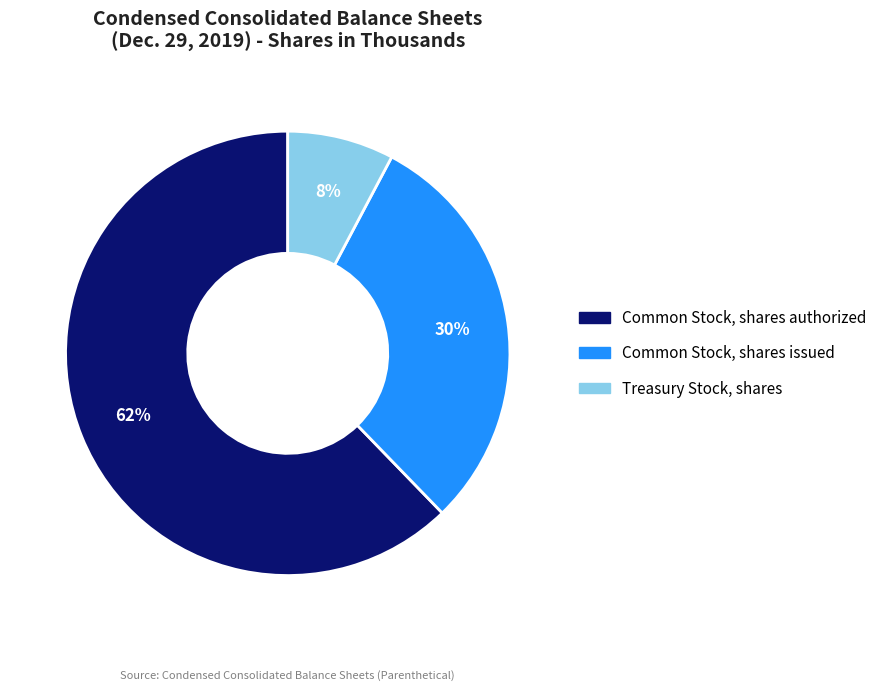

The Common Stock, shares authorized slice represents 62% of the pie. True or false?

True